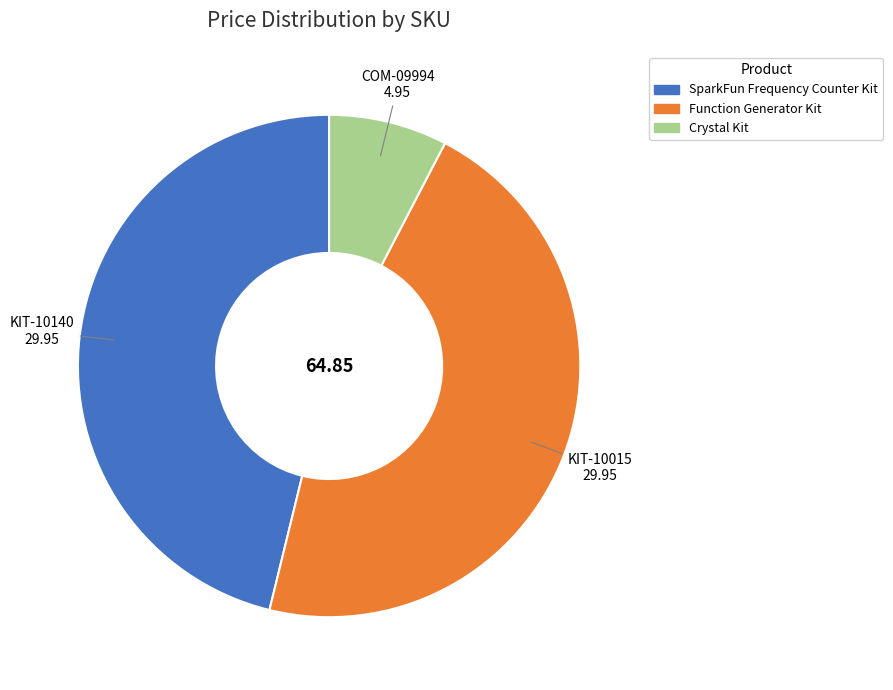

Which has a higher value, KIT-10015 or COM-09994?

KIT-10015